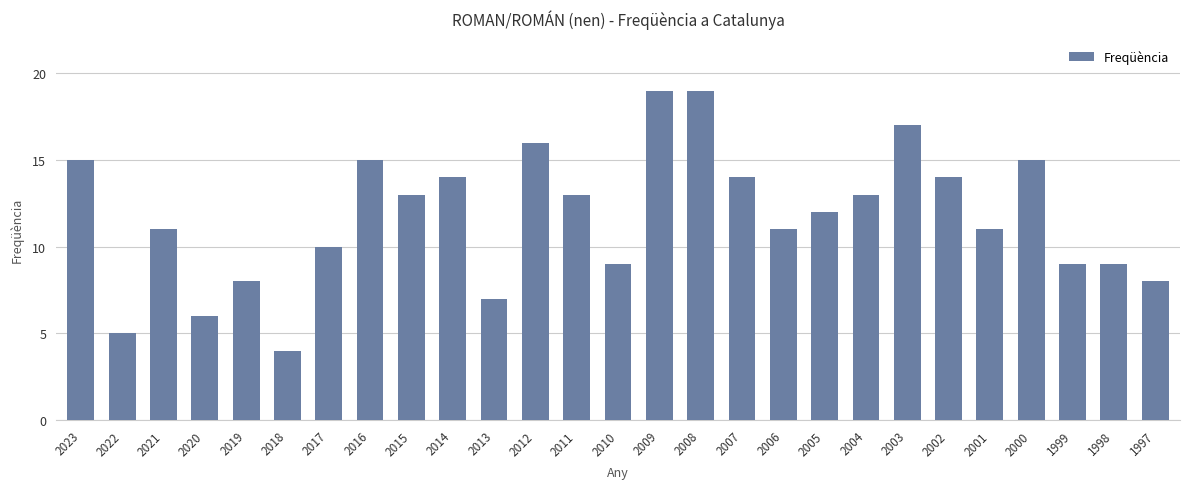

What is the greatest value displayed?

19